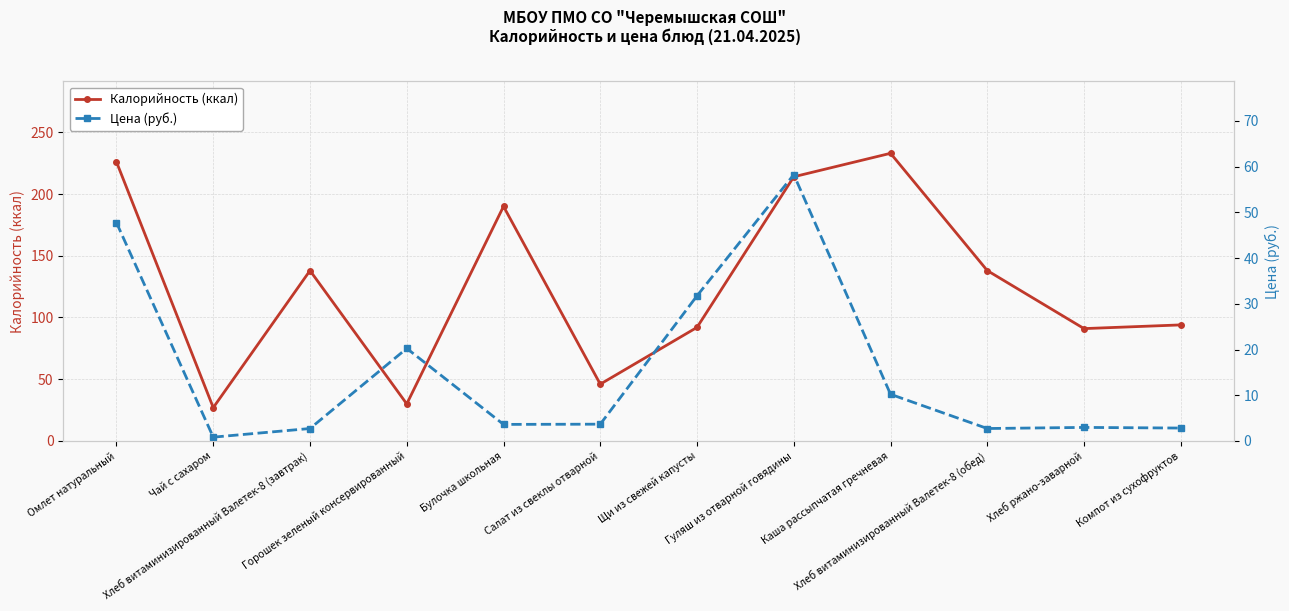

What is the greatest value displayed?

233.0